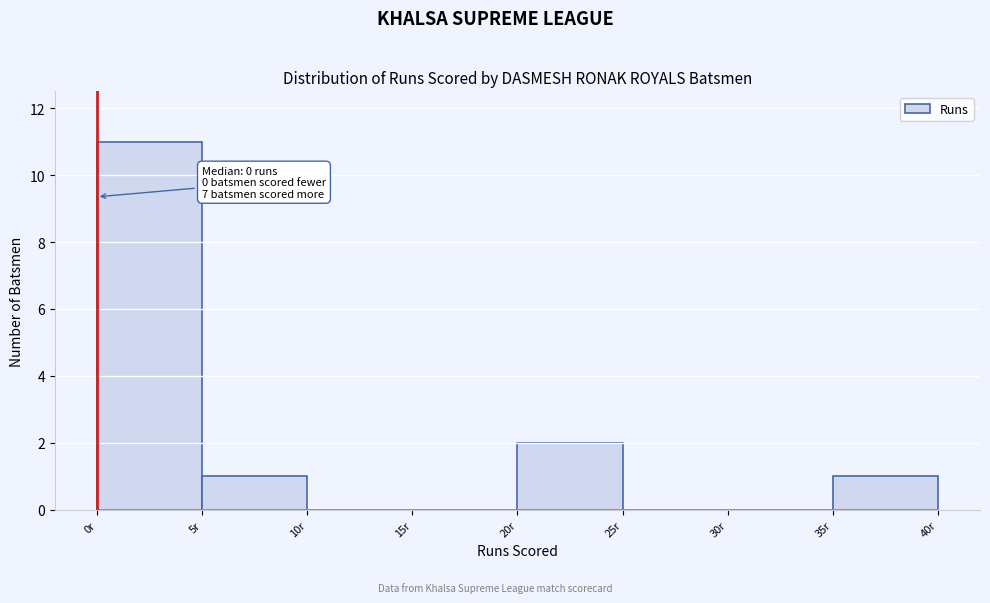

Which range on the x-axis has the tallest bar?

0 to 5